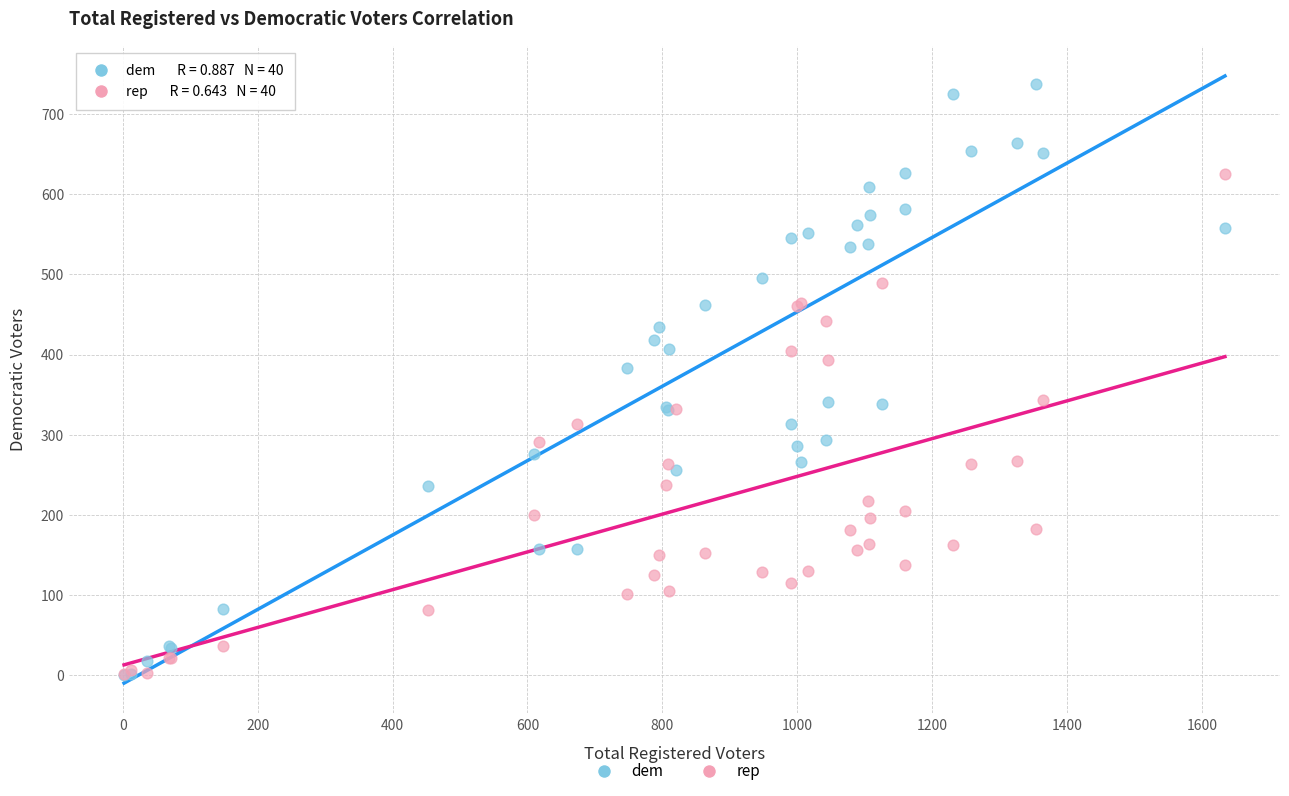

In the dem series, what Y value is closest to 369?

383